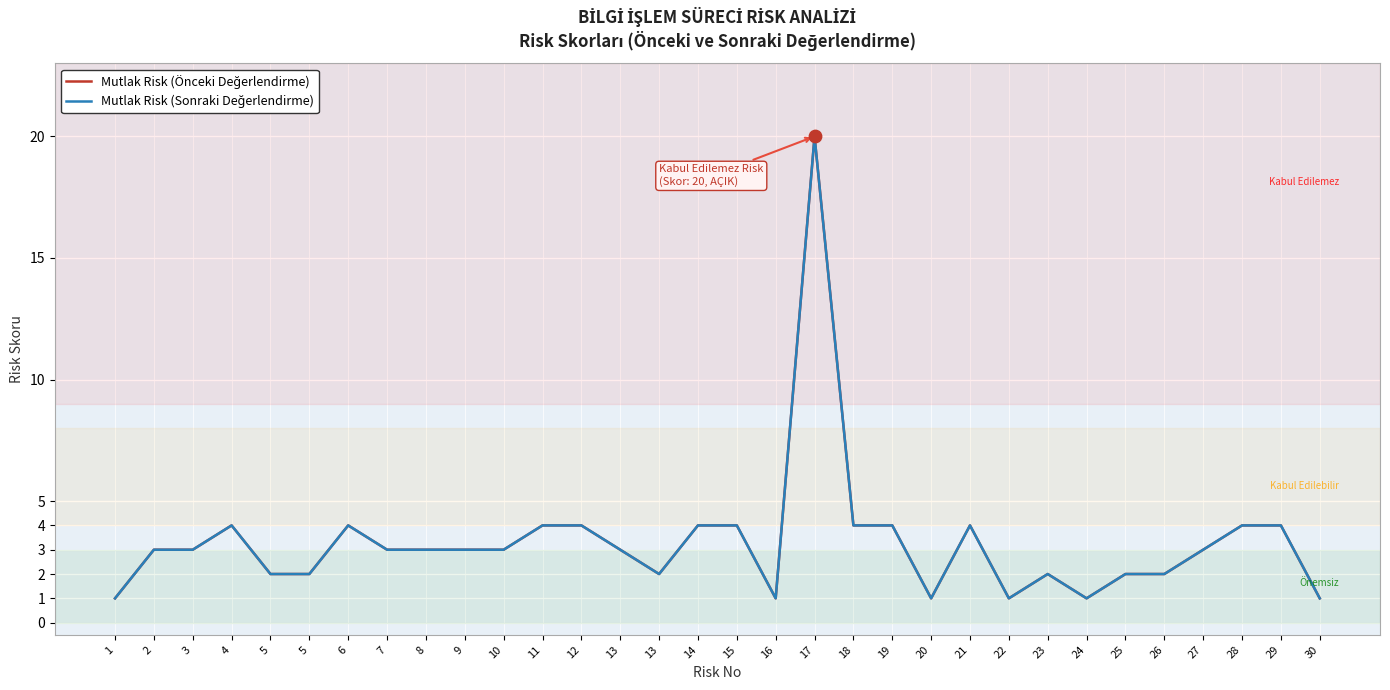

Is the value of Mutlak Risk (Önceki Değerlendirme) at 10 greater than the value of Mutlak Risk (Sonraki Değerlendirme) at 19?

No